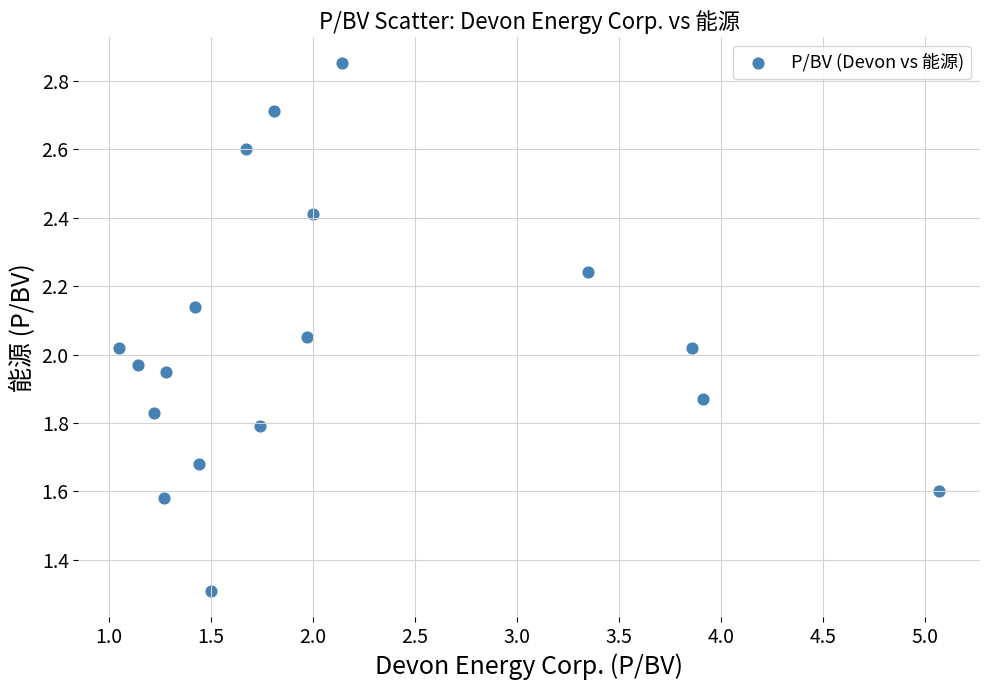

What is the range of Y values (max minus min)?

1.5